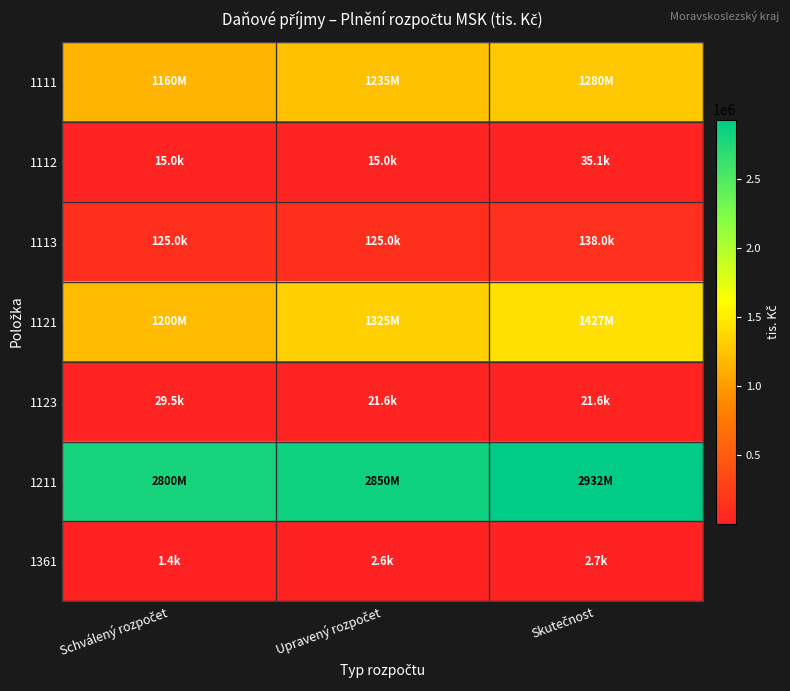

Reading left to right, transcribe all the data shown in this chart.

1111: Schválený rozpočet=1160000	Upravený rozpočet=1235000	Skutečnost=1279680
1112: Schválený rozpočet=15000	Upravený rozpočet=15000	Skutečnost=35075
1113: Schválený rozpočet=125000	Upravený rozpočet=125000	Skutečnost=138041
1121: Schválený rozpočet=1200000	Upravený rozpočet=1325000	Skutečnost=1426554
1123: Schválený rozpočet=29500	Upravený rozpočet=21632	Skutečnost=21632
1211: Schválený rozpočet=2800000	Upravený rozpočet=2850000	Skutečnost=2931597
1361: Schválený rozpočet=1450	Upravený rozpočet=2639	Skutečnost=2688